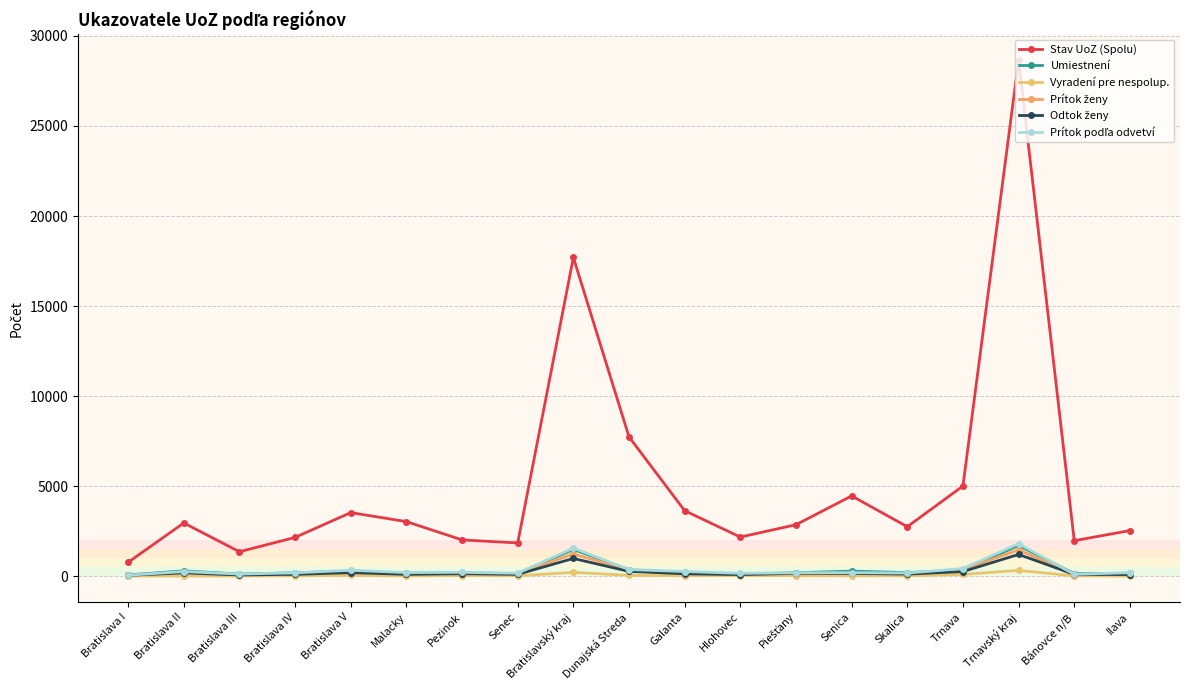

Is this an area chart (filled region under the line)?

No